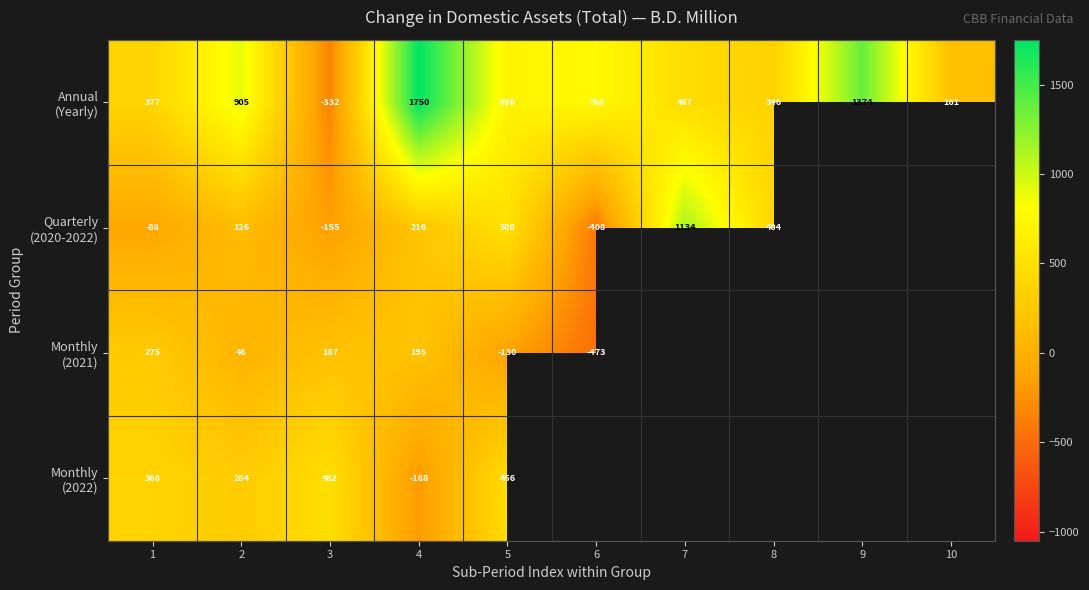

What is the smallest value displayed?

-473.5